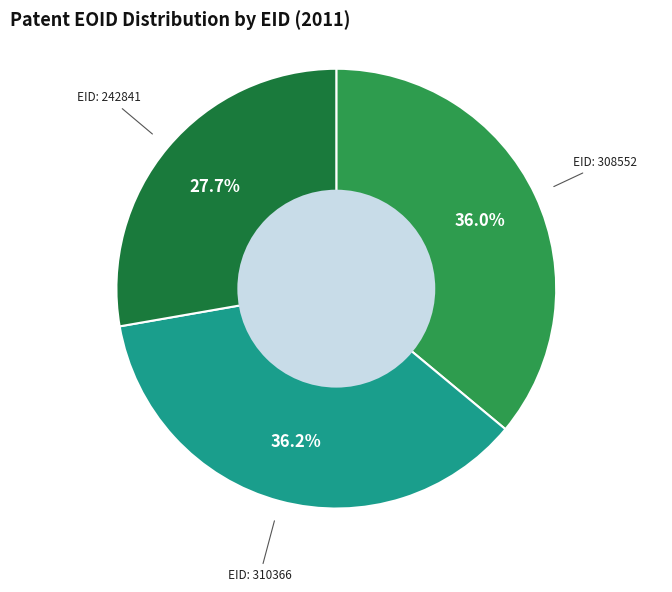

What is the ratio of the value at EID: 310366 to the value at EID: 242841?

1.3